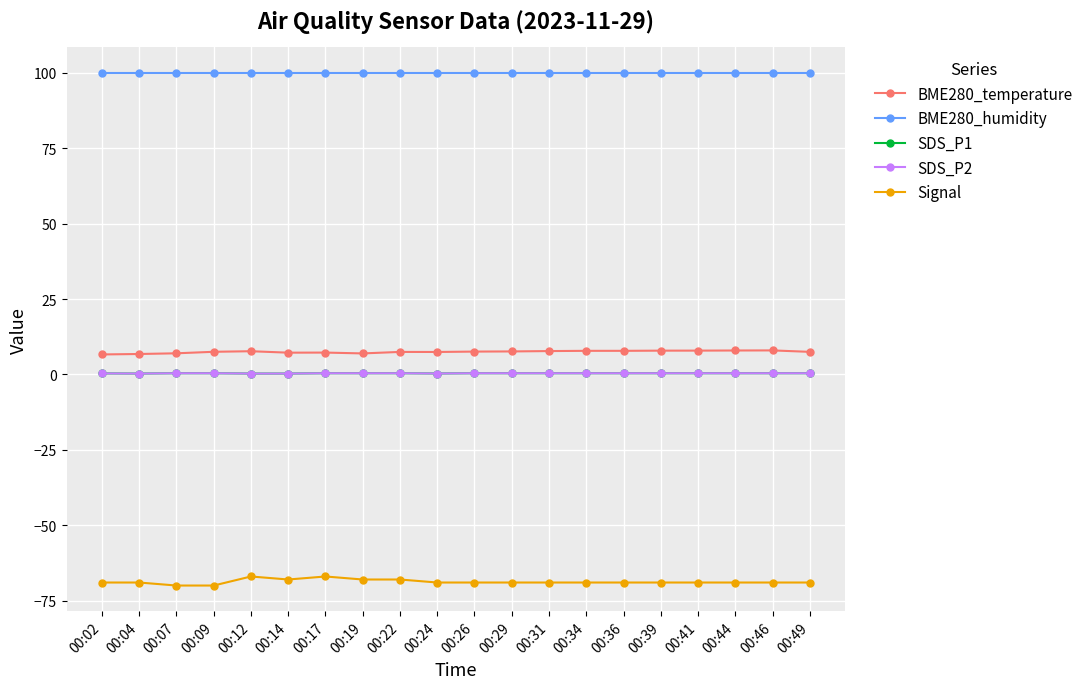

Is this an area chart (filled region under the line)?

No